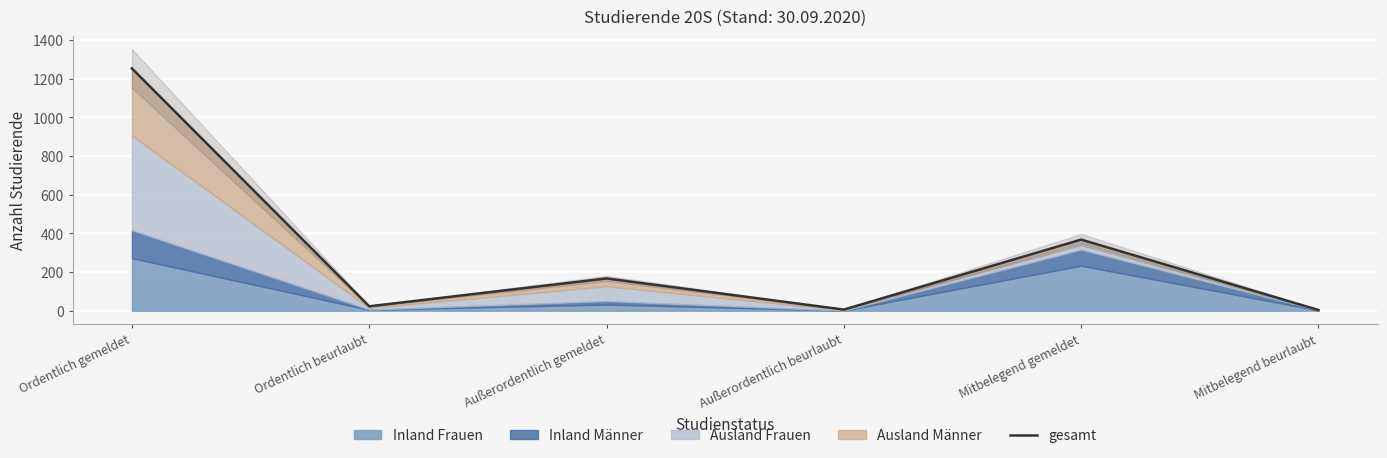

What is the sum of all values?

1821